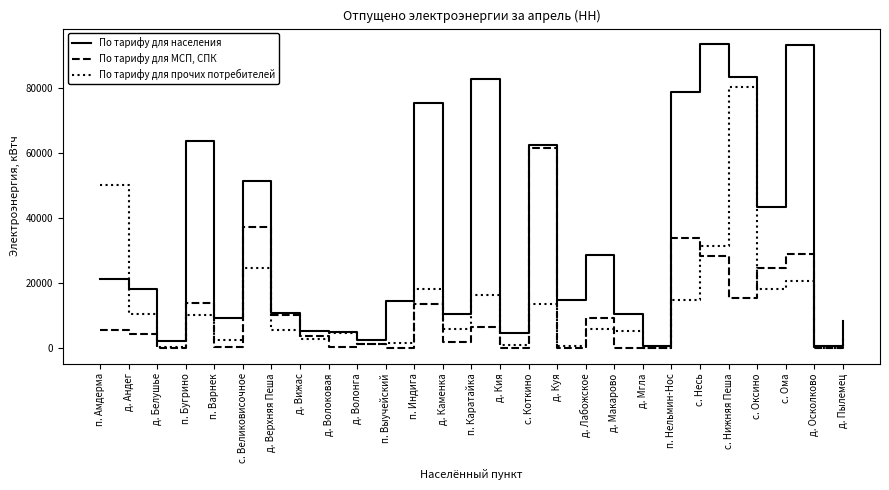

How many interior local peaks does the По тарифу для МСП, СПК series have?

9